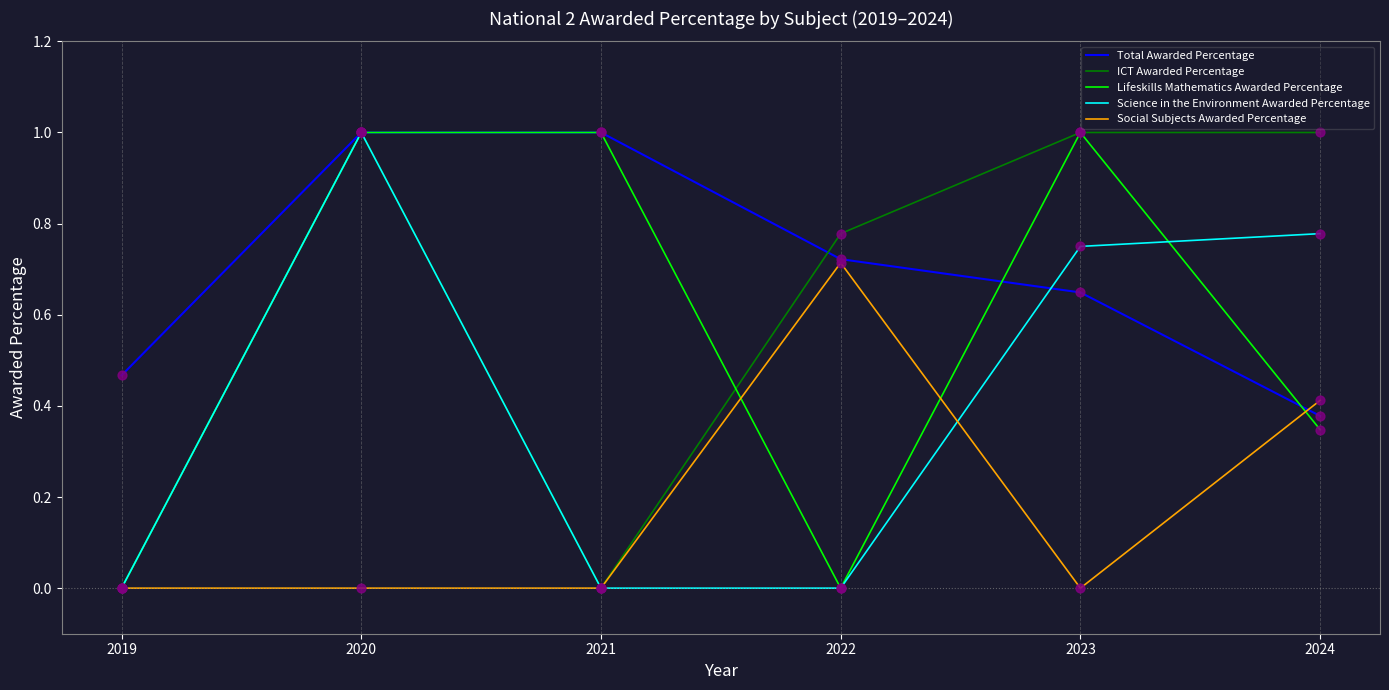

Which series changed the most between 2020 and 2024?

Lifeskills Mathematics Awarded Percentage